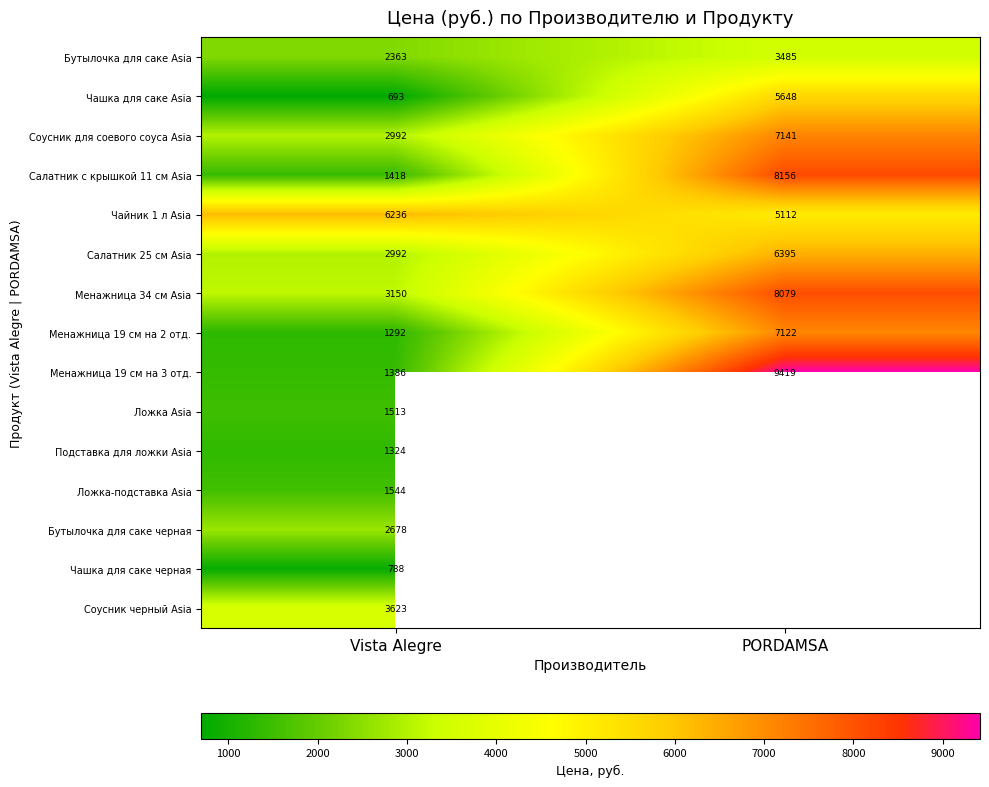

At which category is the sum across all series the highest?

Vista Alegre